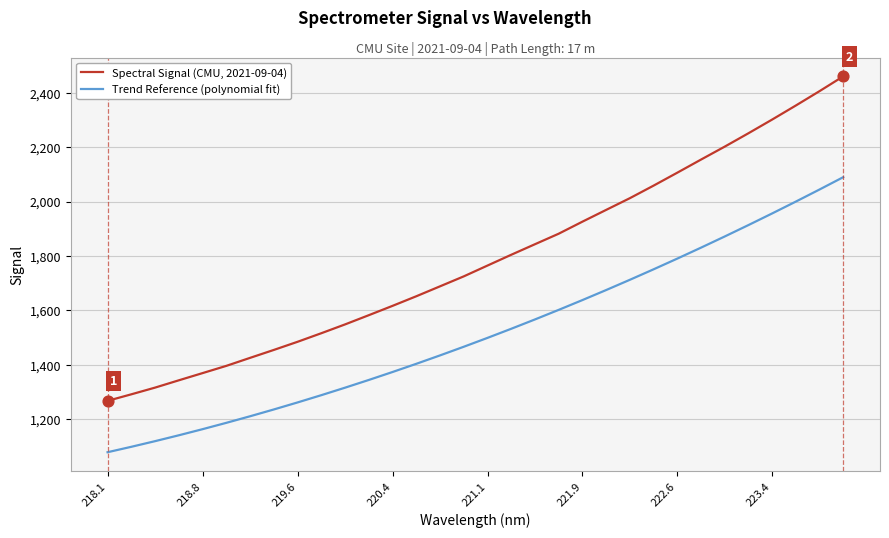

Which series has the largest total across all categories?

Spectral Signal (CMU, 2021-09-04)